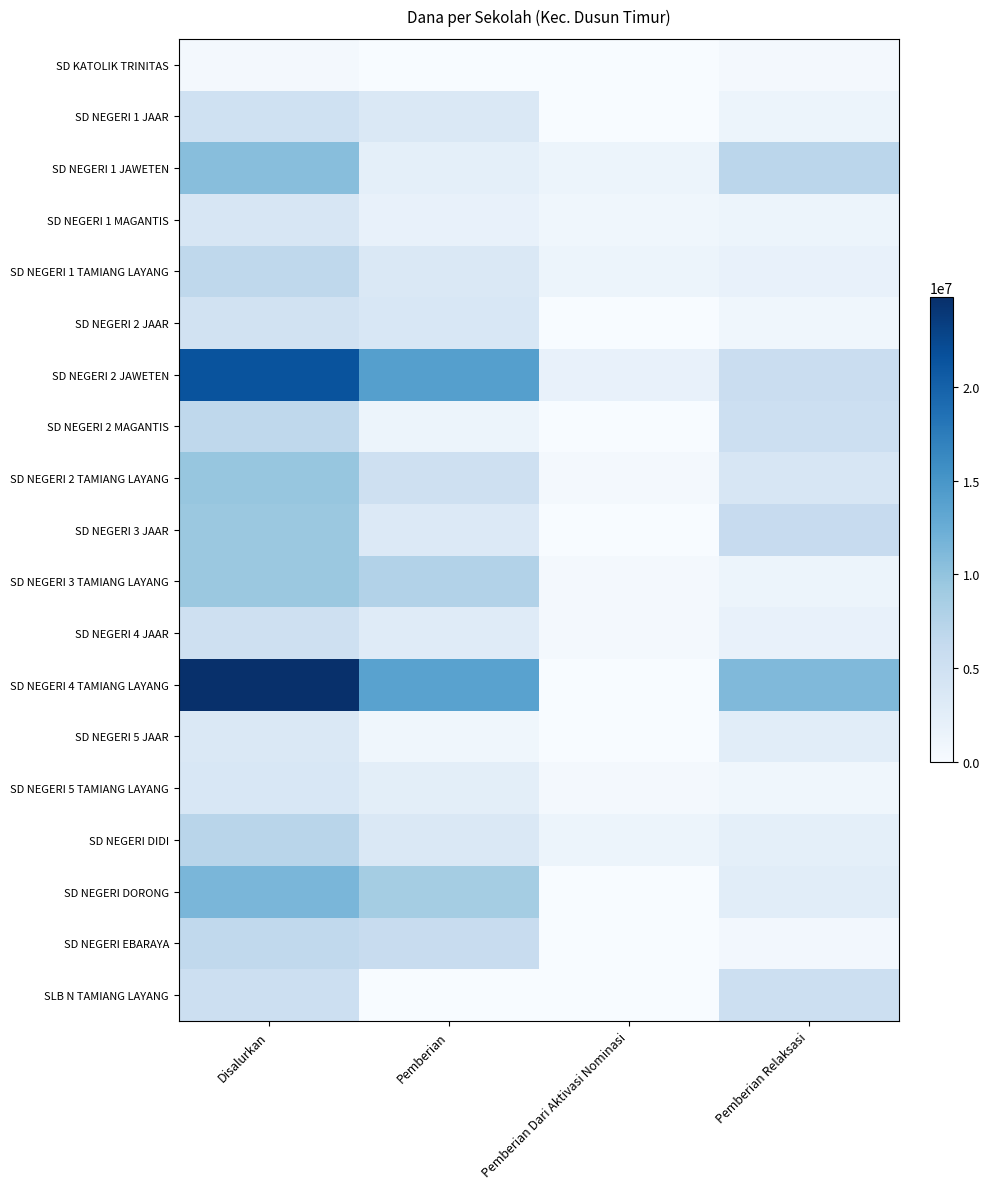

Which label corresponds to the largest value in the chart?

Disalurkan